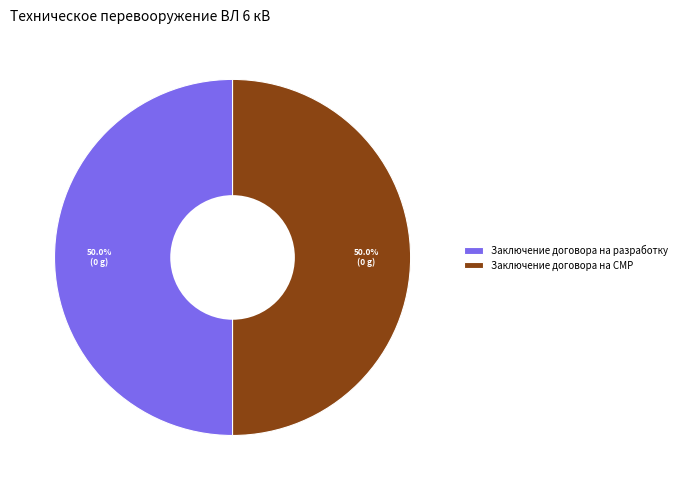

How many segments does this pie chart have?

2